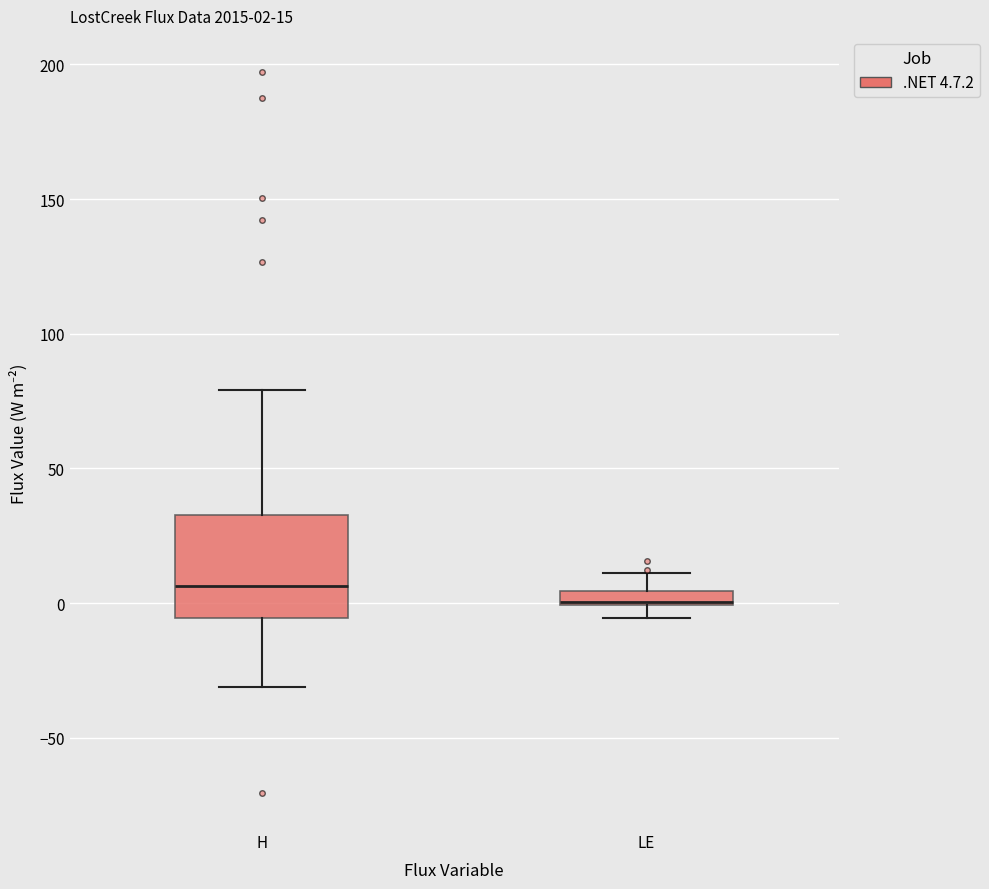

Comparing the boxes themselves (not the whiskers), which one is the tallest?

H